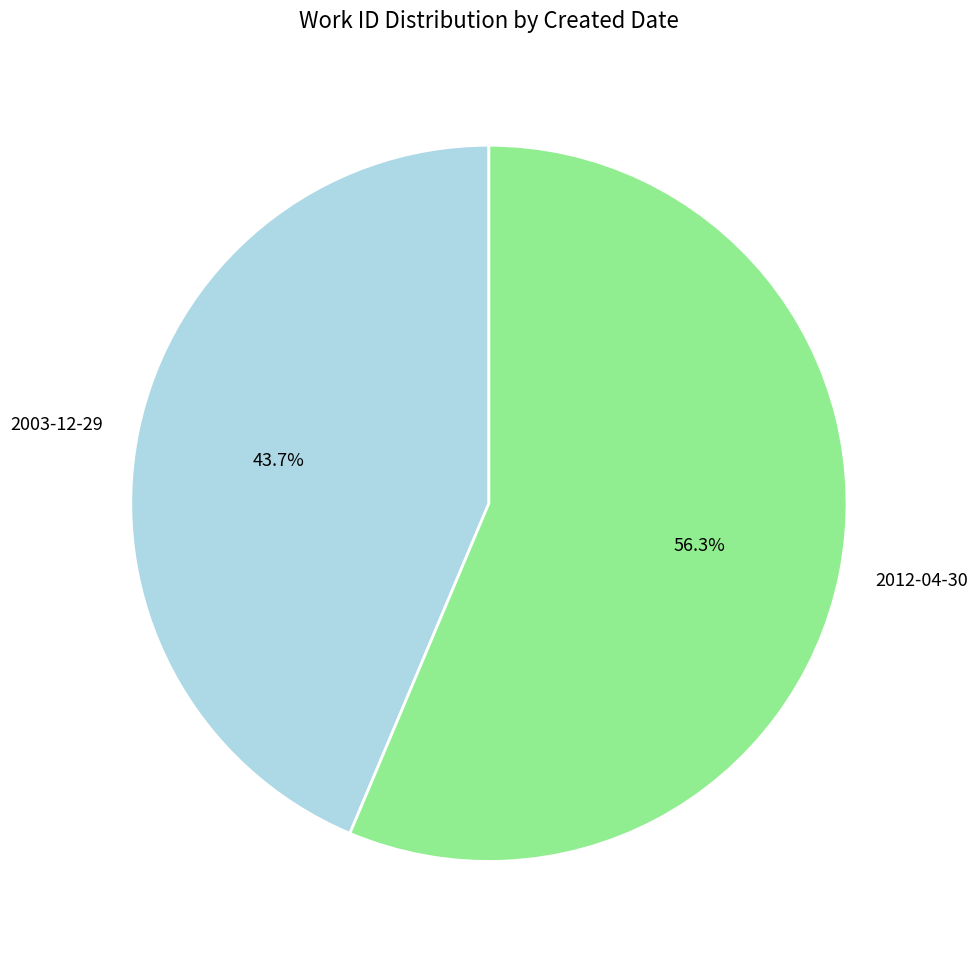

How much of the chart is everything except 2012-04-30?

43.7%